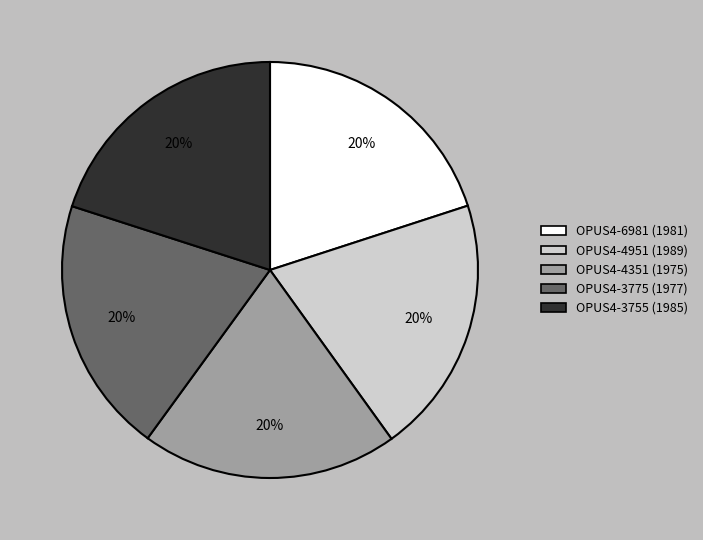

Is there a majority slice in this chart?

No